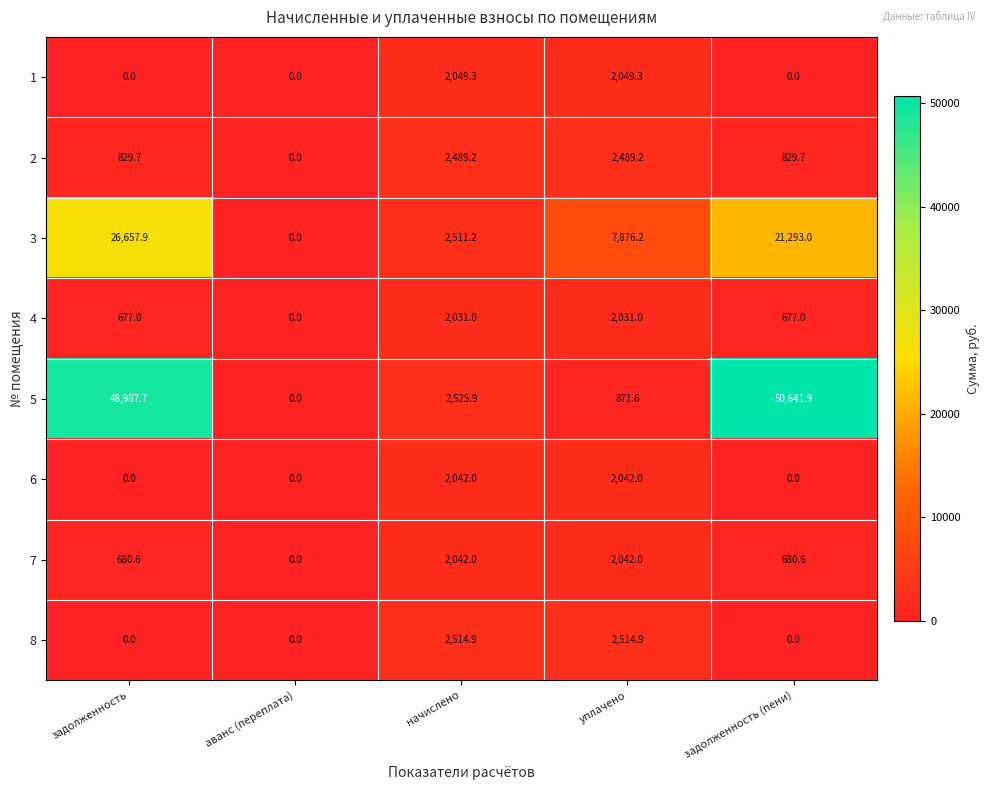

Which series has the largest total across all categories?

5